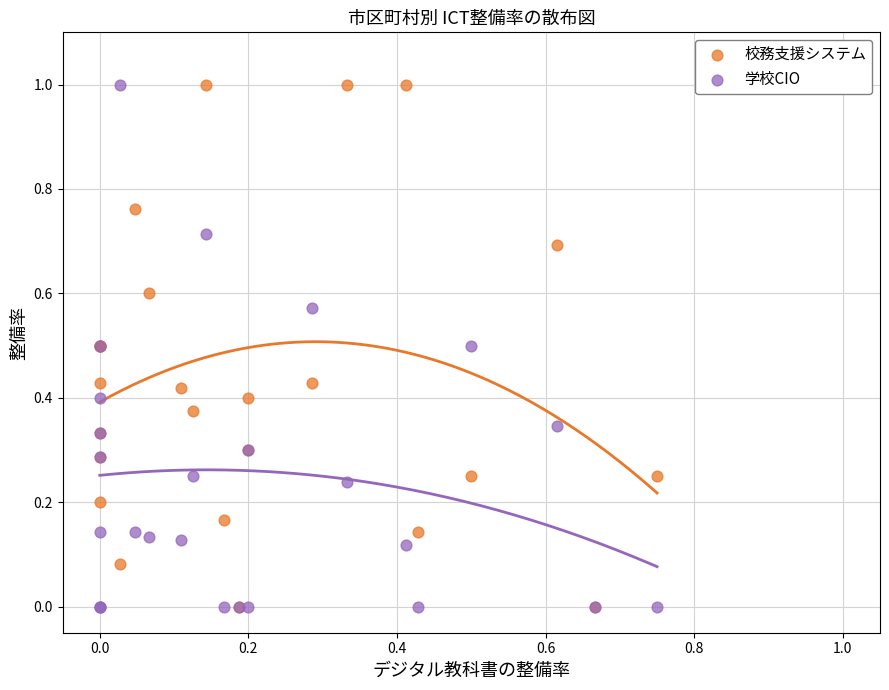

What are all the series names shown in the legend?

校務支援システム, 学校CIO